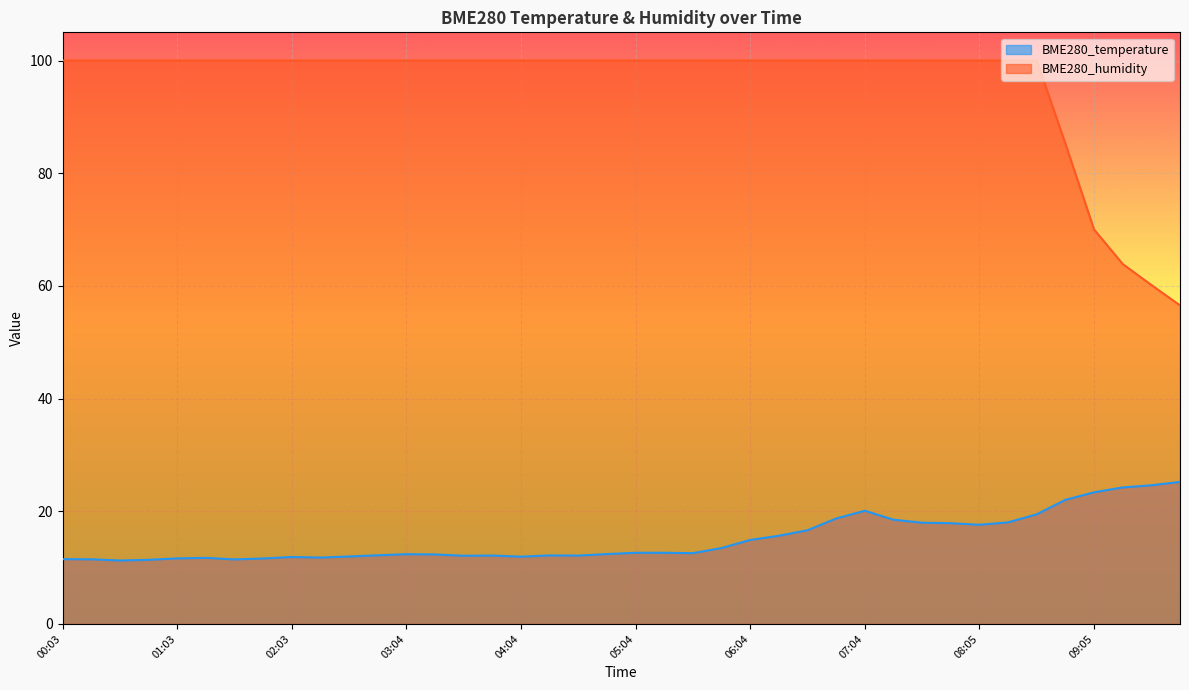

What is the sum of the BME280_temperature values at 00:03 and 09:35?

36.1